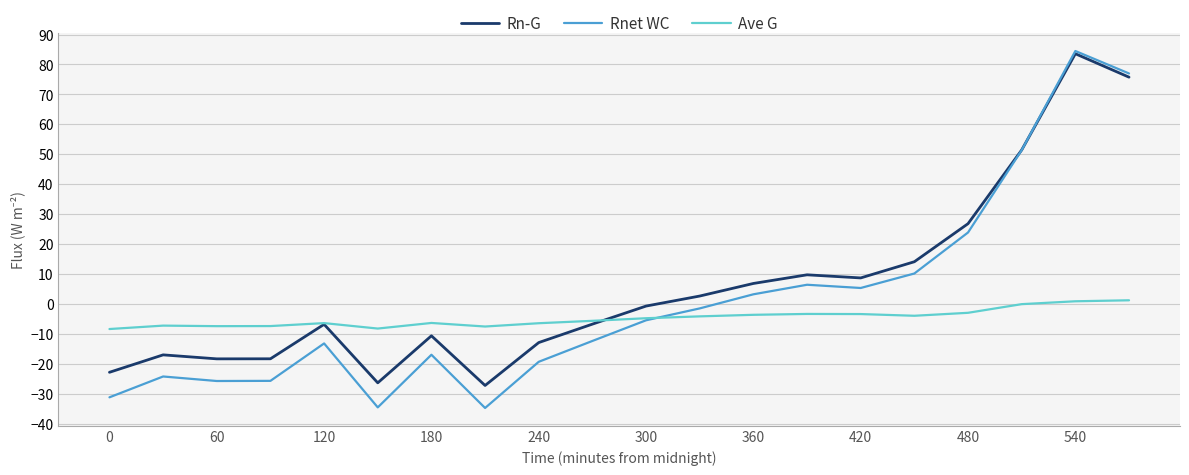

What is the highest value of the Rn-G series?

83.6